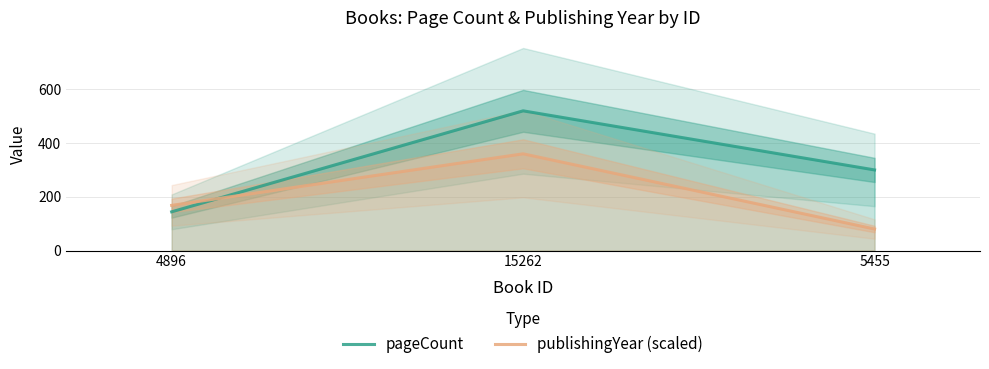

Reading right to left, what are all the values shown in this chart?

pageCount: 5455=300	15262=520	4896=144
publishingYear (scaled): 5455=80	15262=360	4896=168